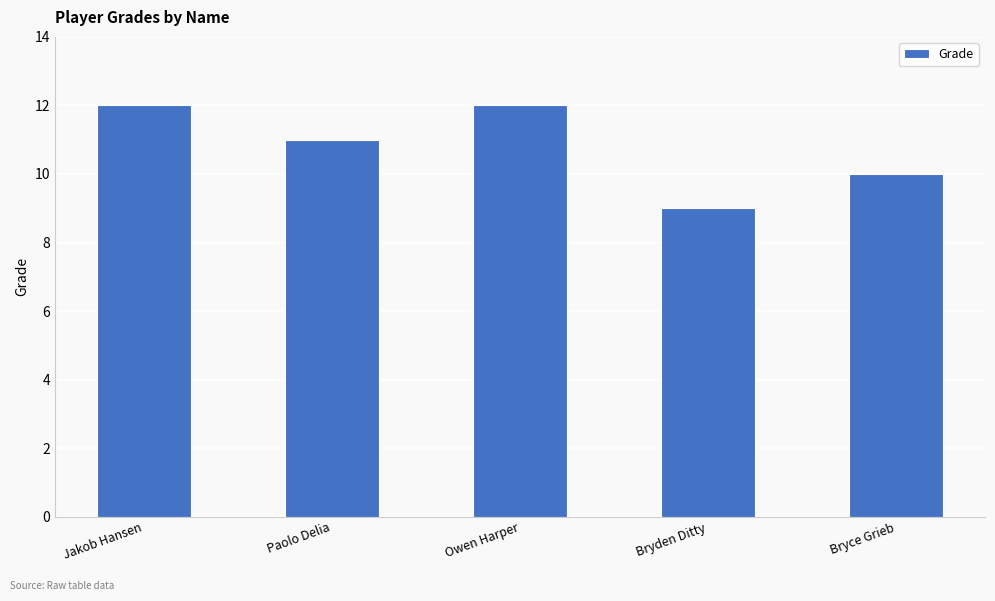

What is the value of the 5th bar from the left?

10